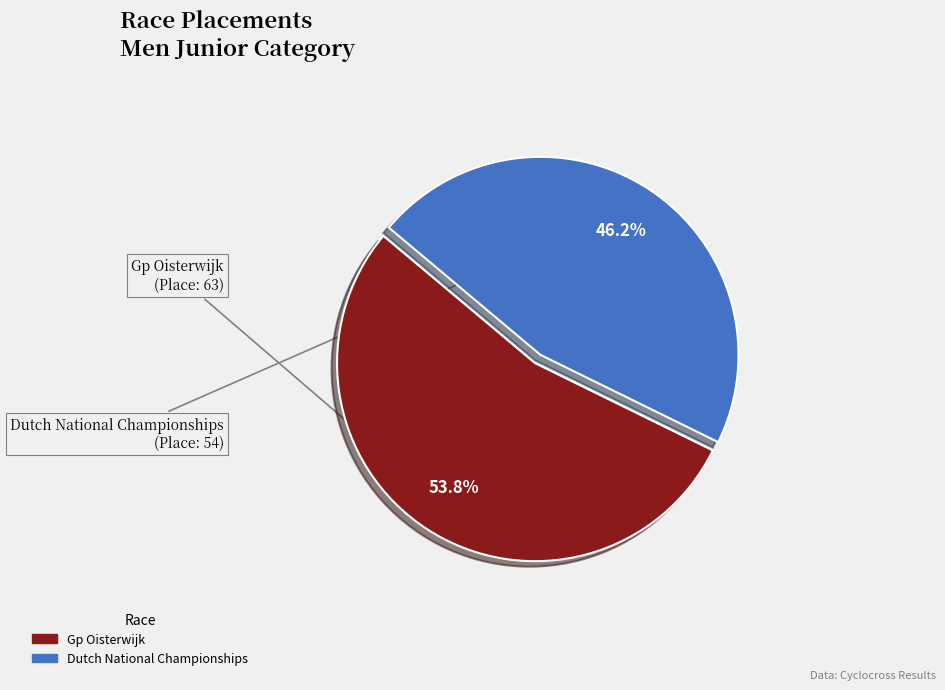

What is the smallest slice in the pie chart?

Dutch National Championships